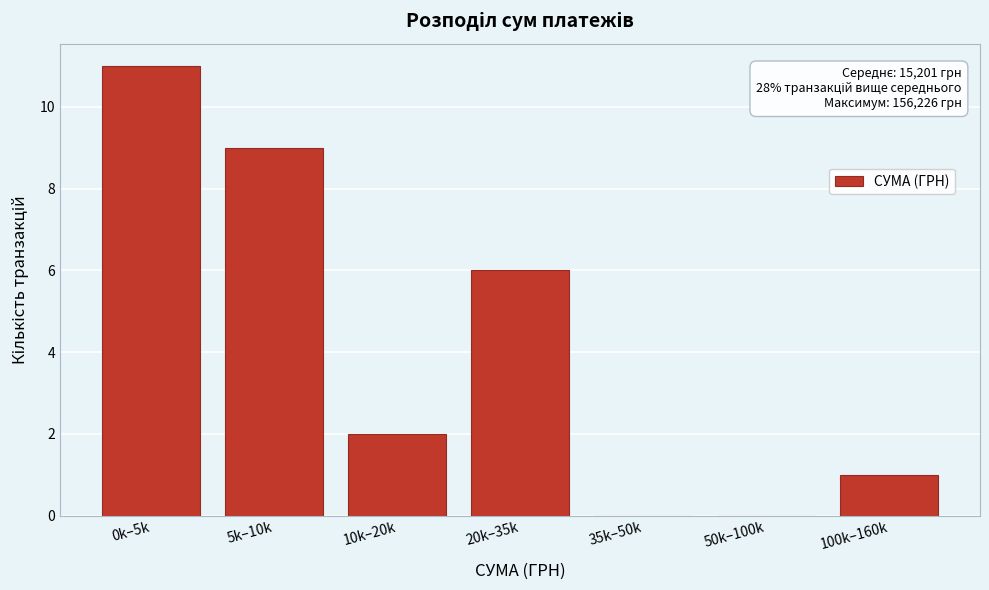

Reading left to right, list all the values displayed in this chart.

0k–5k=11	5k–10k=9	10k–20k=2	20k–35k=6	35k–50k=0	50k–100k=0	100k–160k=1